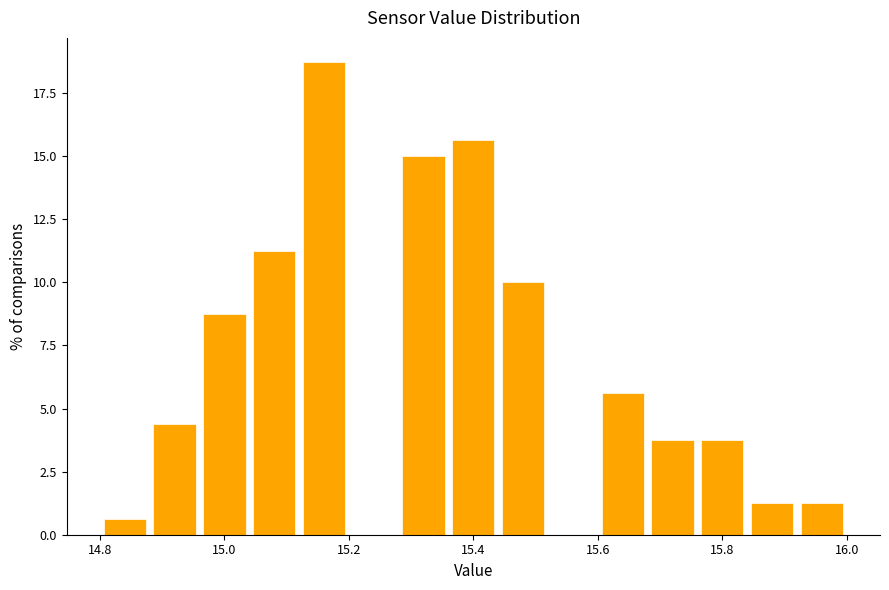

Reading left to right, list every bar in this chart as the range it spans on the x-axis followed by its height. The values are not printed on the chart, so give them approximately, as read against the axis.

14.80 to 14.88: 0.5
14.88 to 14.96: 4.5
14.96 to 15.04: 9.0
15.04 to 15.12: 11.5
15.12 to 15.20: 19.0
15.20 to 15.28: 0
15.28 to 15.36: 15.0
15.36 to 15.44: 15.5
15.44 to 15.52: 10.0
15.52 to 15.60: 0
15.60 to 15.68: 5.5
15.68 to 15.76: 4.0
15.76 to 15.84: 4.0
15.84 to 15.92: 1.5
15.92 to 16.00: 1.5